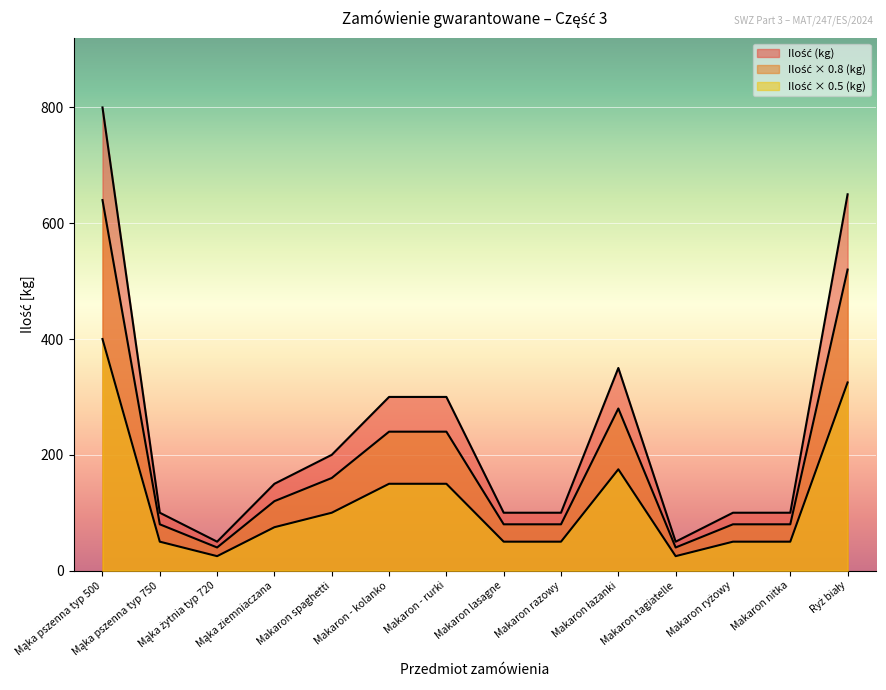

Between Makaron spaghetti and Makaron - rurki, which is larger?

Makaron - rurki